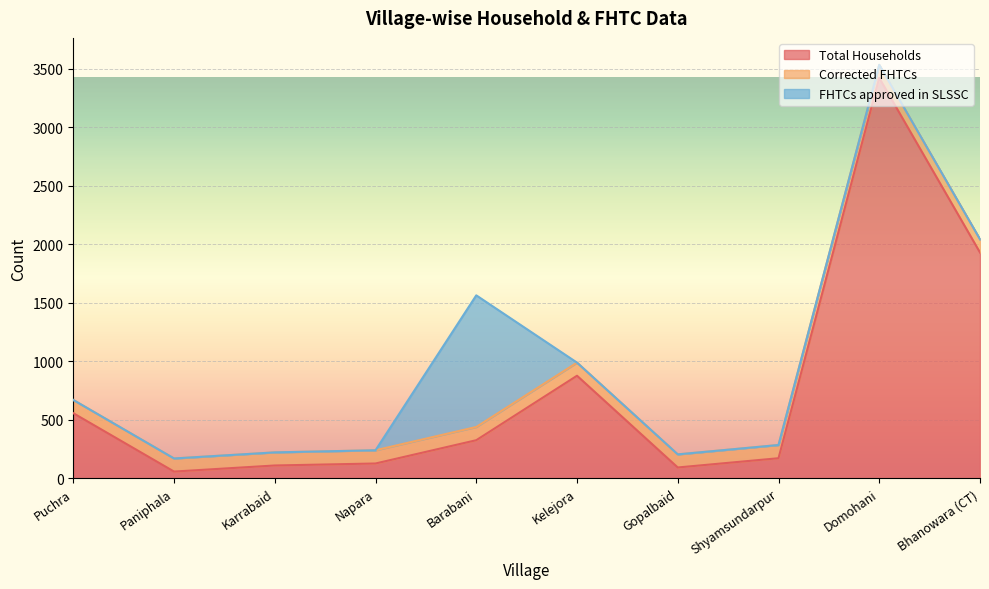

Between Kelejora and Gopalbaid, which series saw the biggest shift?

Total Households